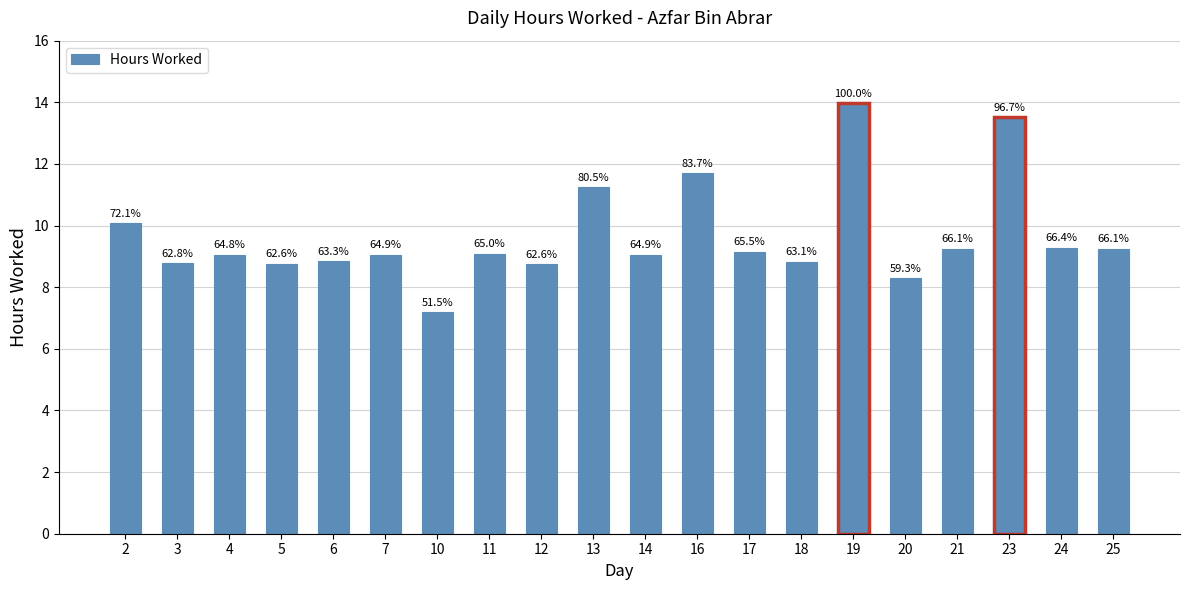

What is the ratio of the value at 16 to the value at 7?

1.3